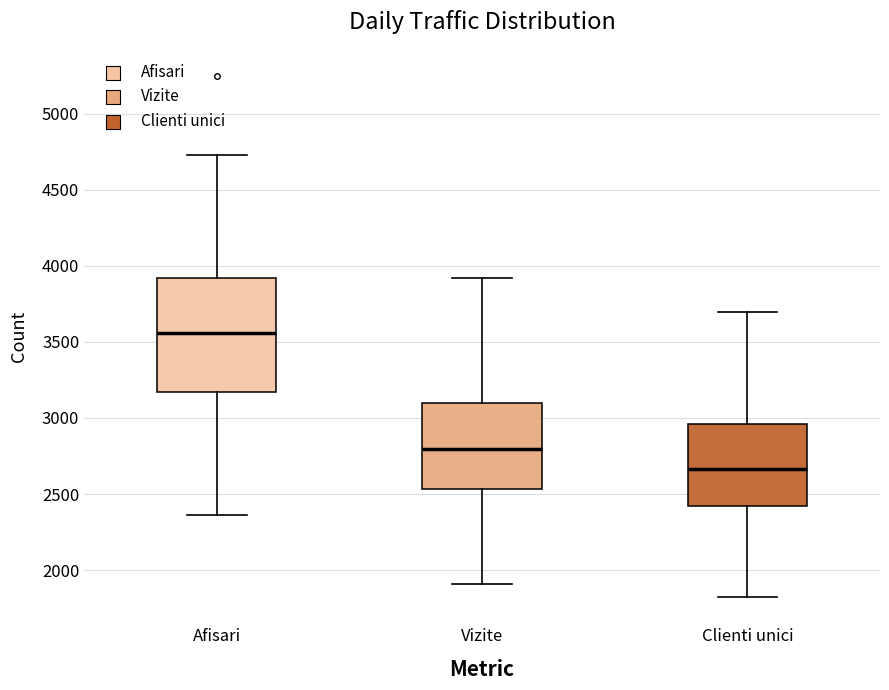

Which box has the lowest median line?

Clienti unici